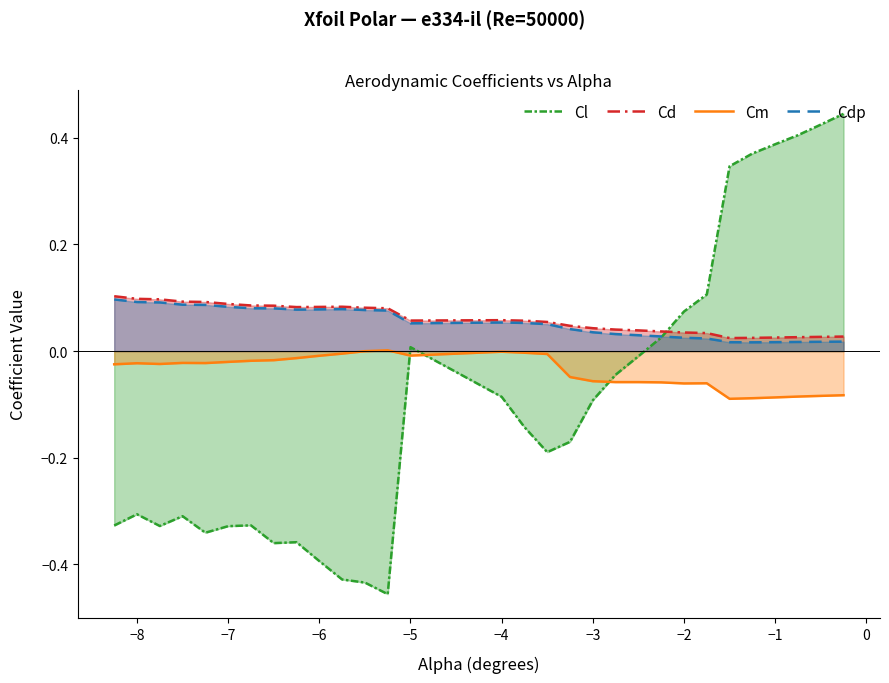

At which label does Cl first exceed 0?

−5